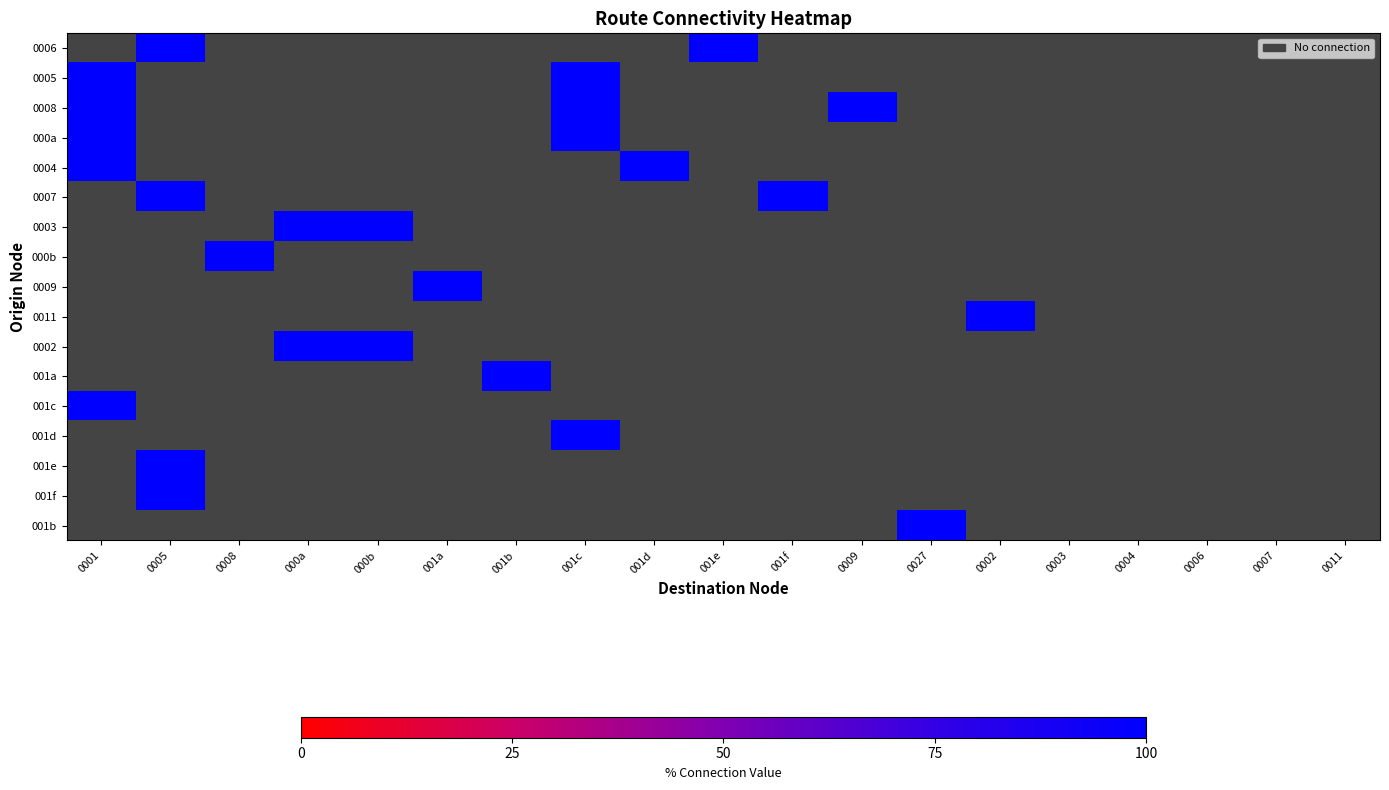

Which label corresponds to the largest value in the chart?

0005